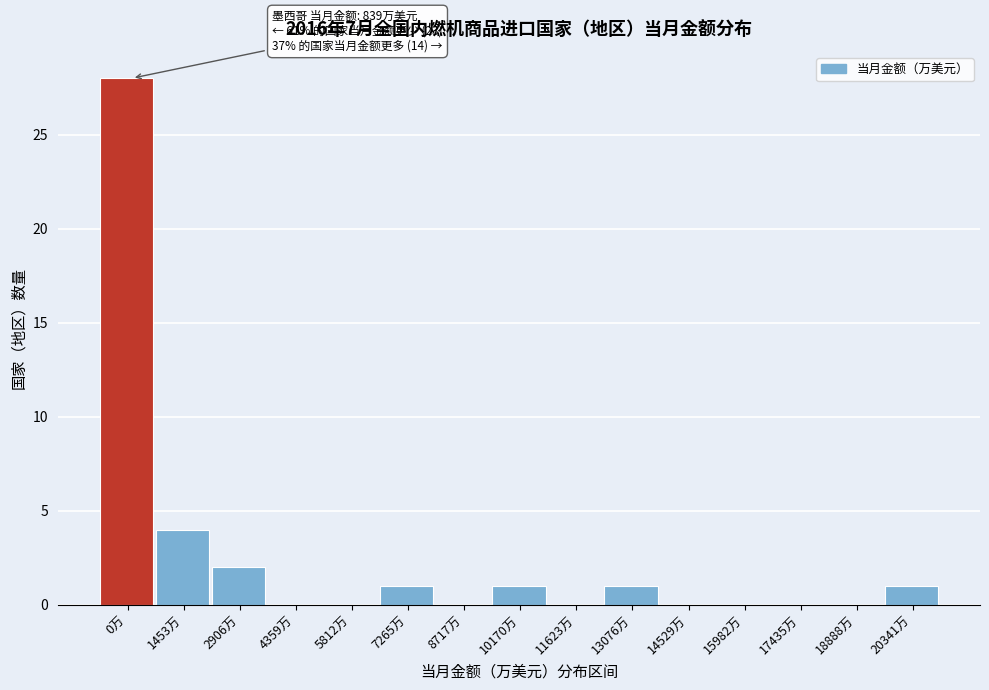

Reading left to right, transcribe all the data shown in this chart.

0万=28	1453万=4	2906万=2	4359万=0	5812万=0	7265万=1	8717万=0	10170万=1	11623万=0	13076万=1	14529万=0	15982万=0	17435万=0	18888万=0	20341万=1